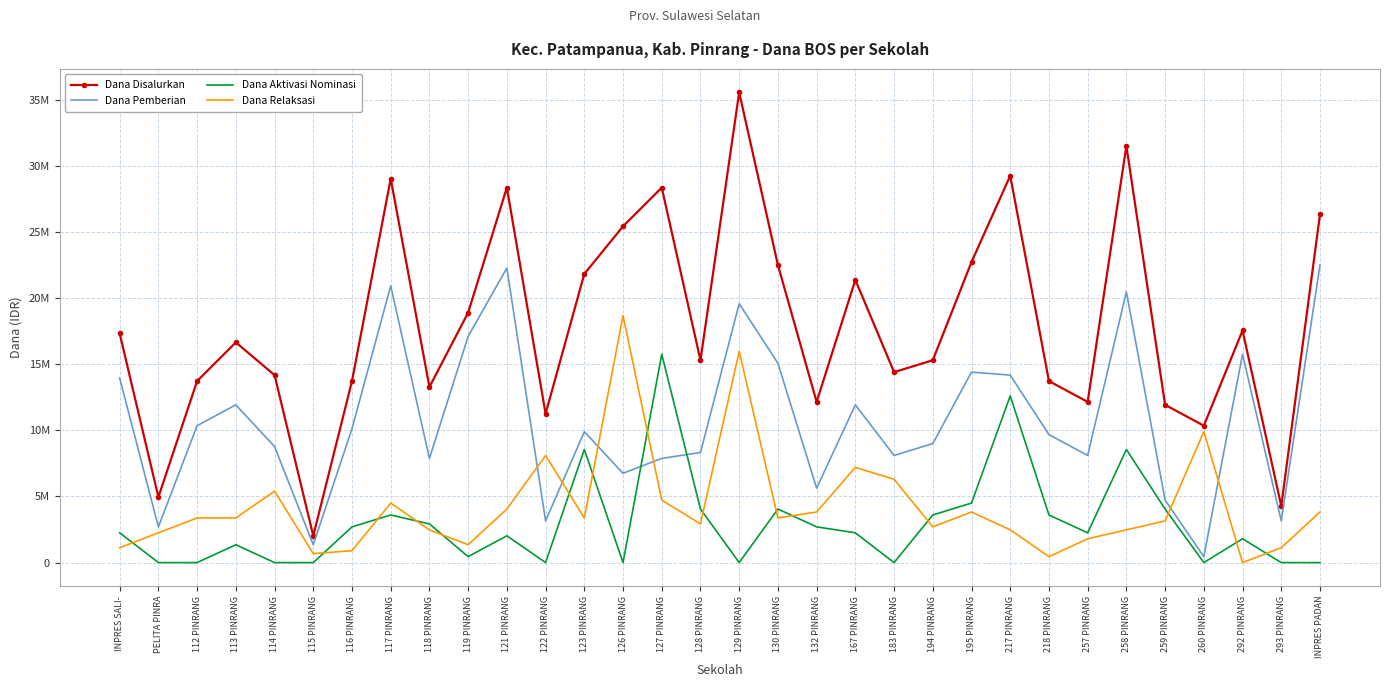

What are all the series names shown in the legend?

Dana Disalurkan, Dana Pemberian, Dana Aktivasi Nominasi, Dana Relaksasi